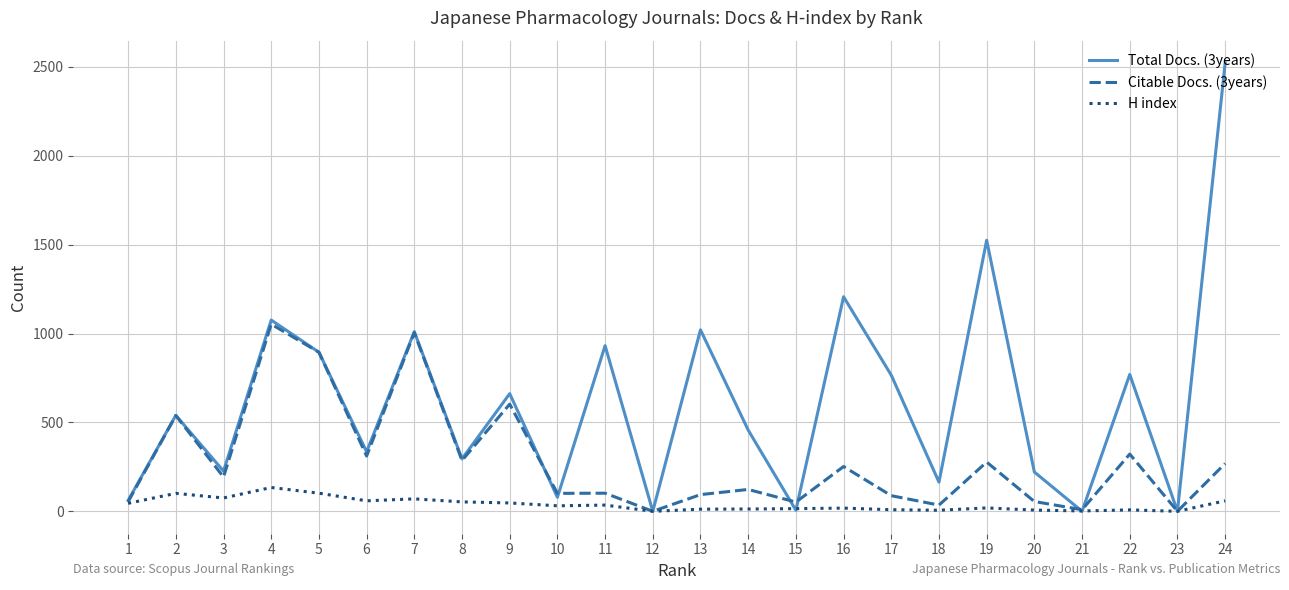

The value of Total Docs. (3years) at 4 is 1488. True or false?

False